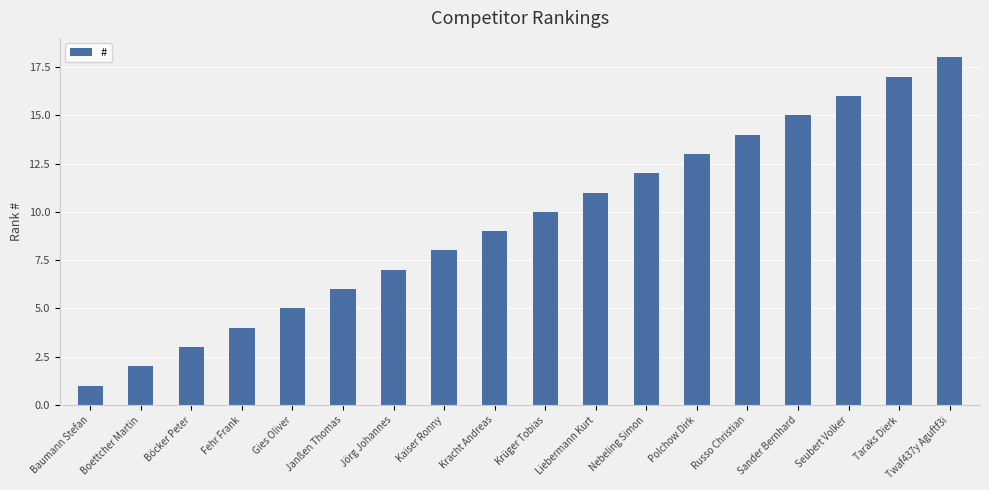

Is it true that the value at Gies Oliver is 5?

True